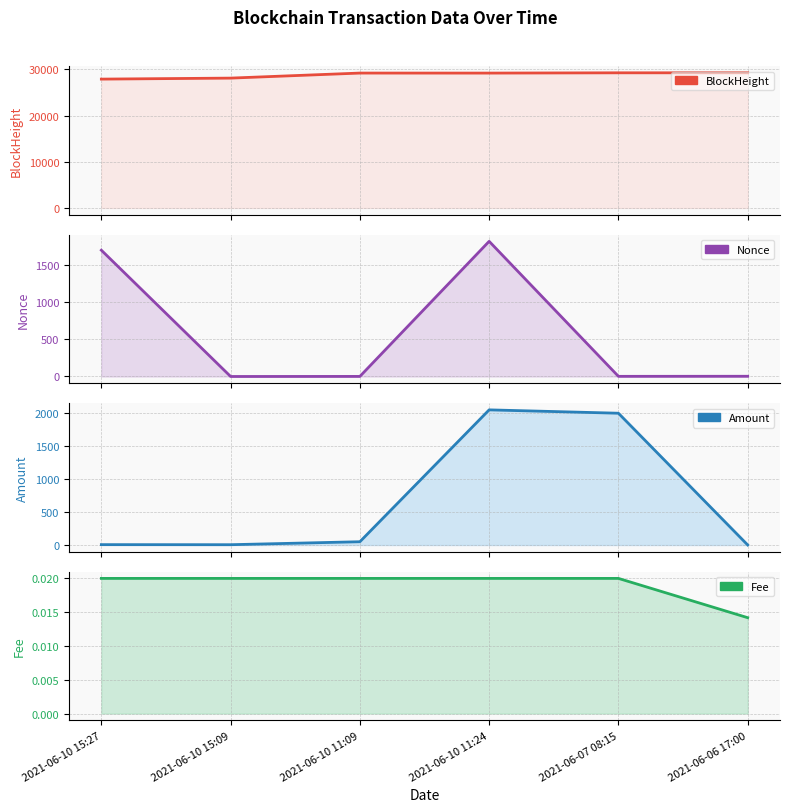

Where is the first local minimum for Nonce?

2021-06-10 15:09